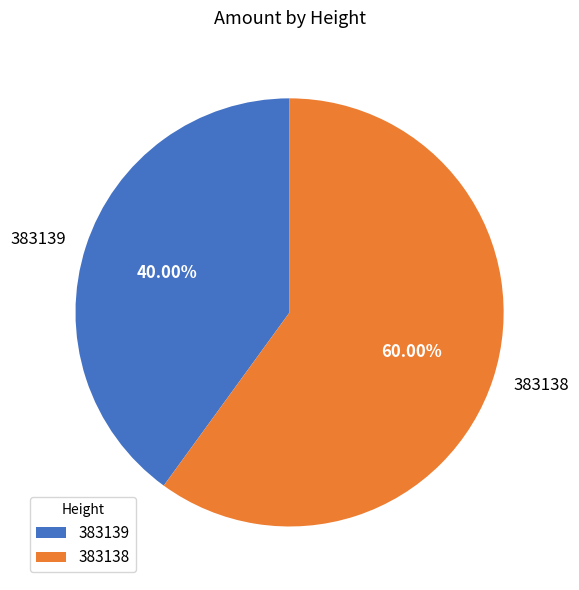

True or false: 383138 accounts for 72% of the total.

False